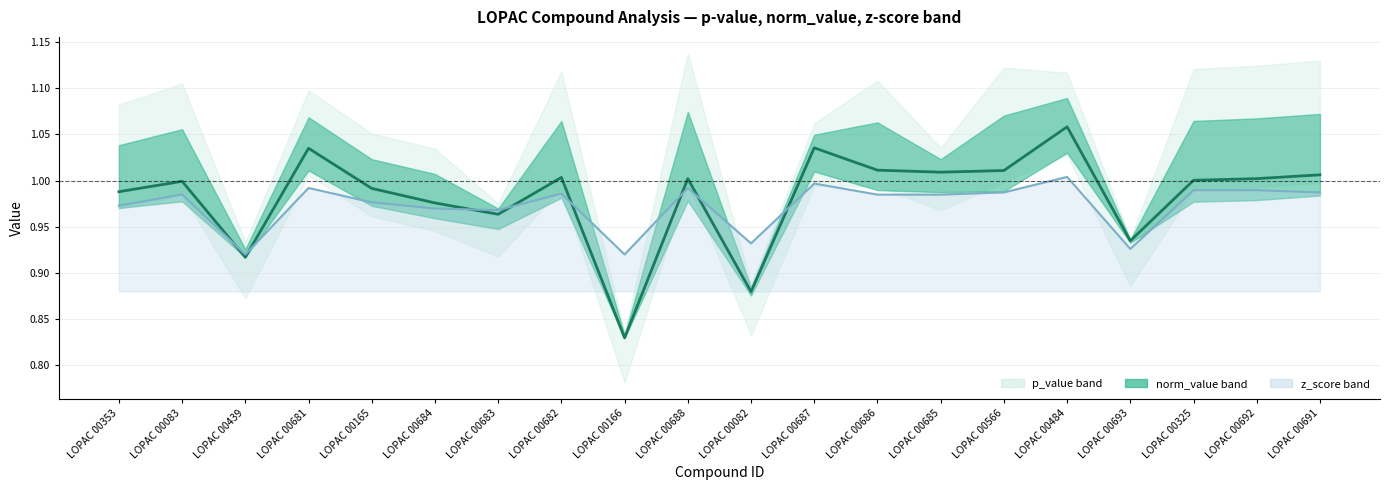

Which series has the largest total across all categories?

norm_value